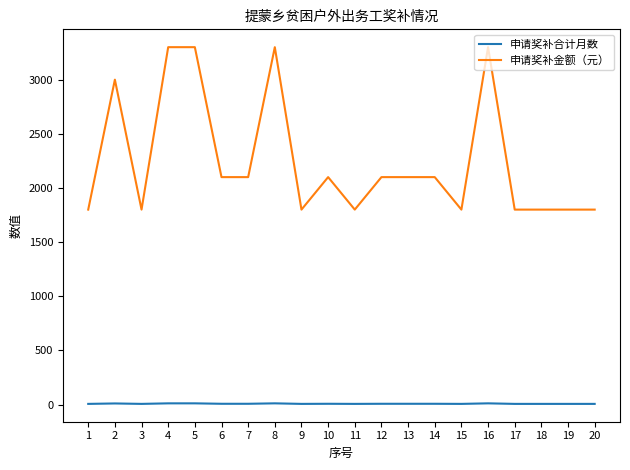

Where does the 申请奖补合计月数 series first go above 7?

2